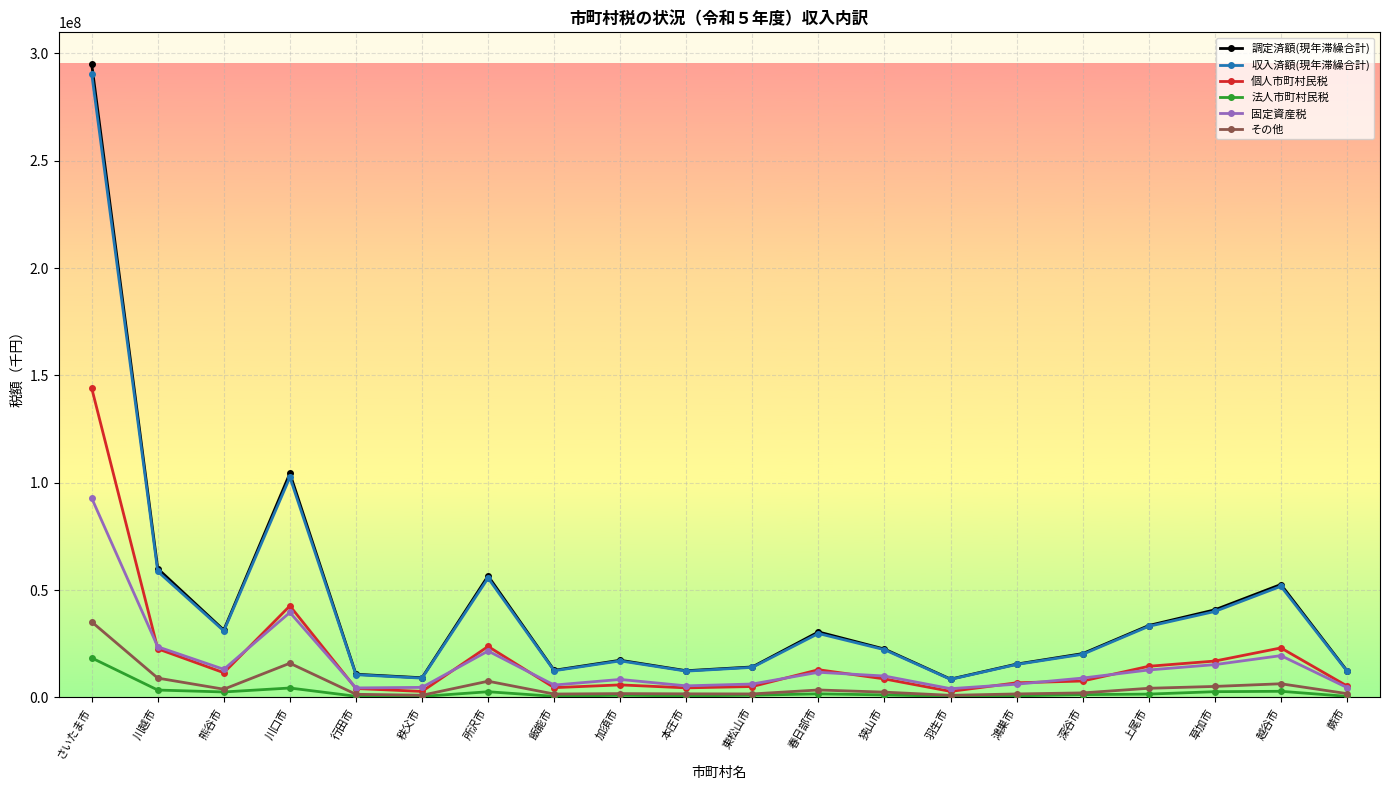

What is the approximate value of 固定資産税 at 深谷市?

9026880